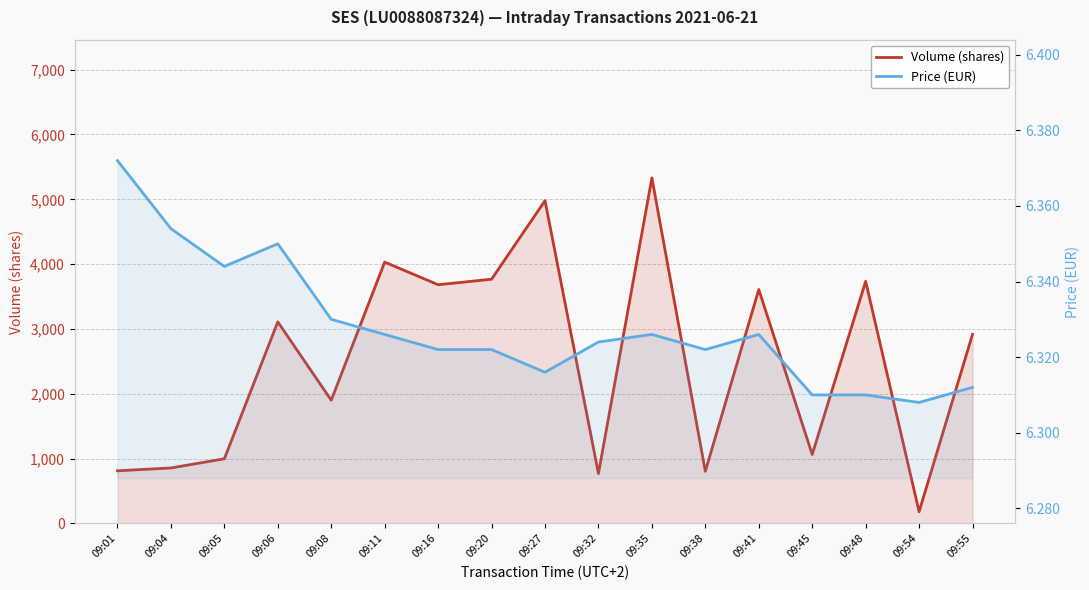

What is the minimum value shown in the chart?

6.3